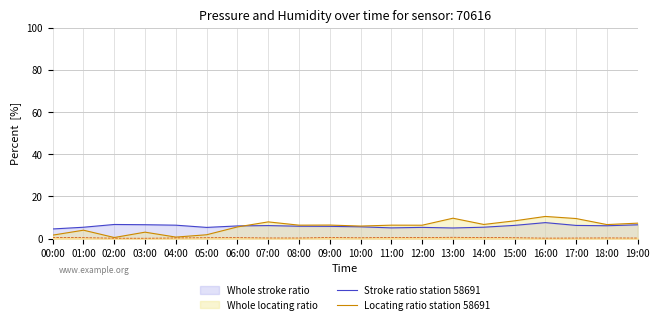

The Stroke ratio station 58691 series shows 5.9 at 08:00. True or false?

True